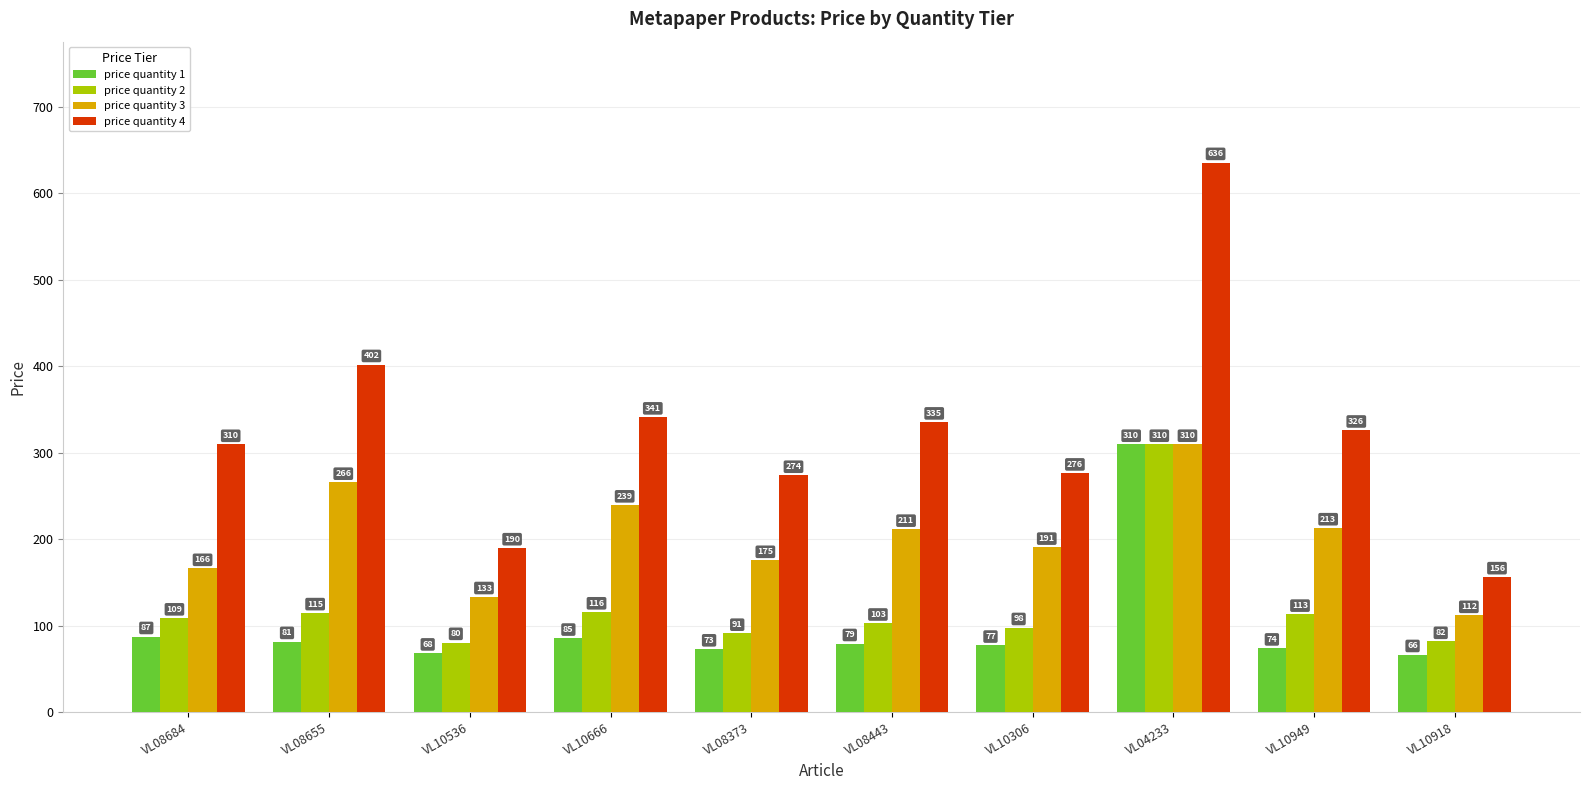

Which category has the highest value across all series?

VL04233